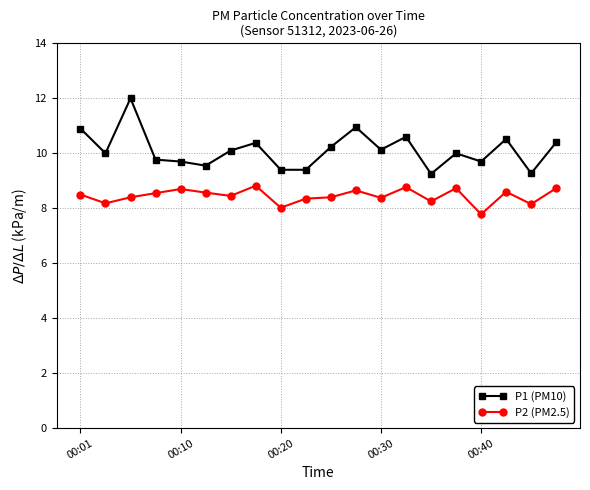

How many lines are shown in the chart?

2